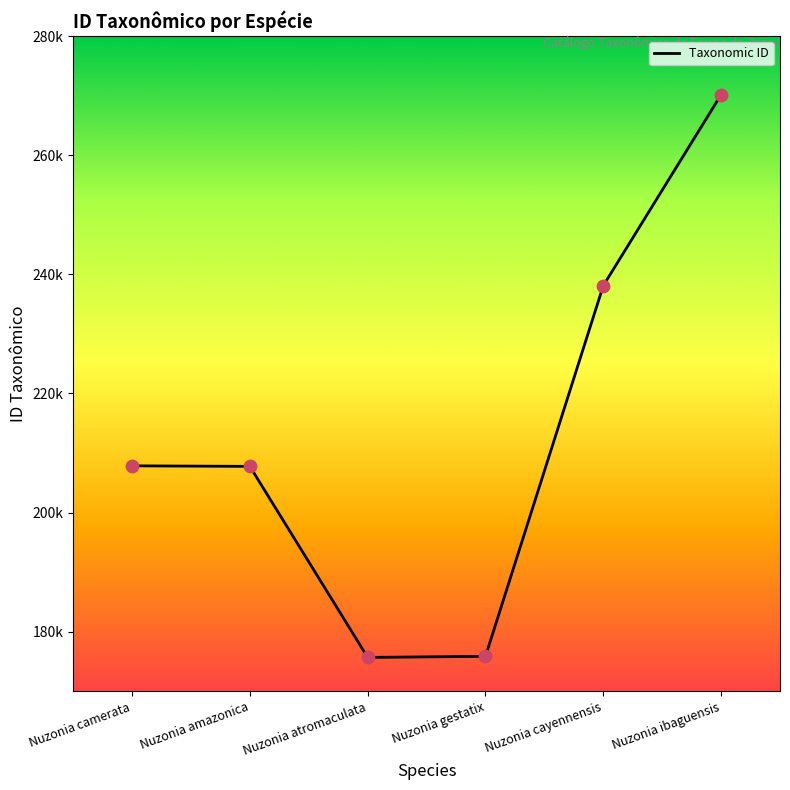

What is the change in value from Nuzonia camerata to Nuzonia amazonica?

-89